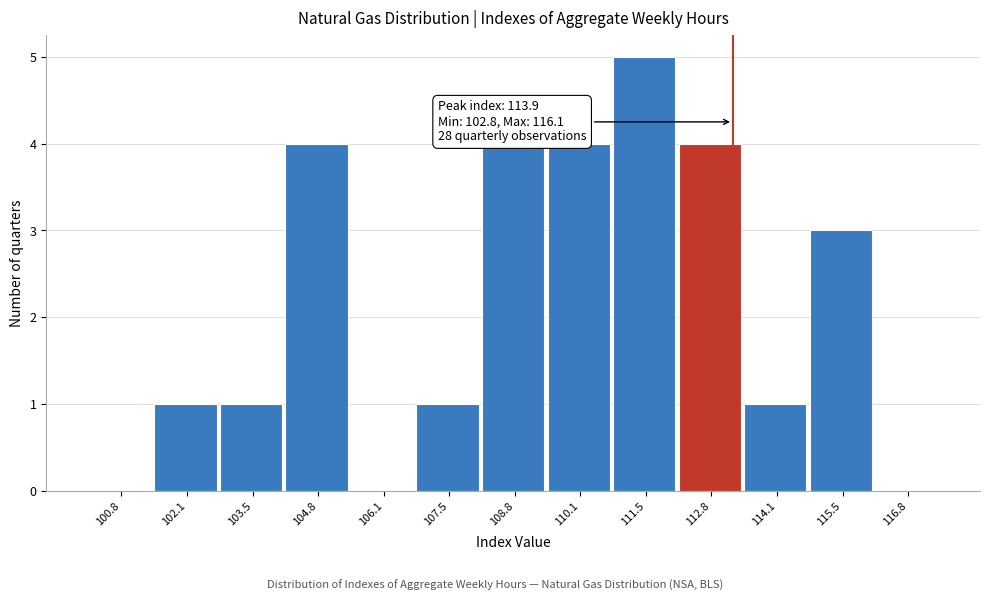

Reading right to left, what are all the values shown in this chart?

116.8=0	115.5=3	114.1=1	112.8=4	111.5=5	110.1=4	108.8=4	107.5=1	106.1=0	104.8=4	103.5=1	102.1=1	100.8=0